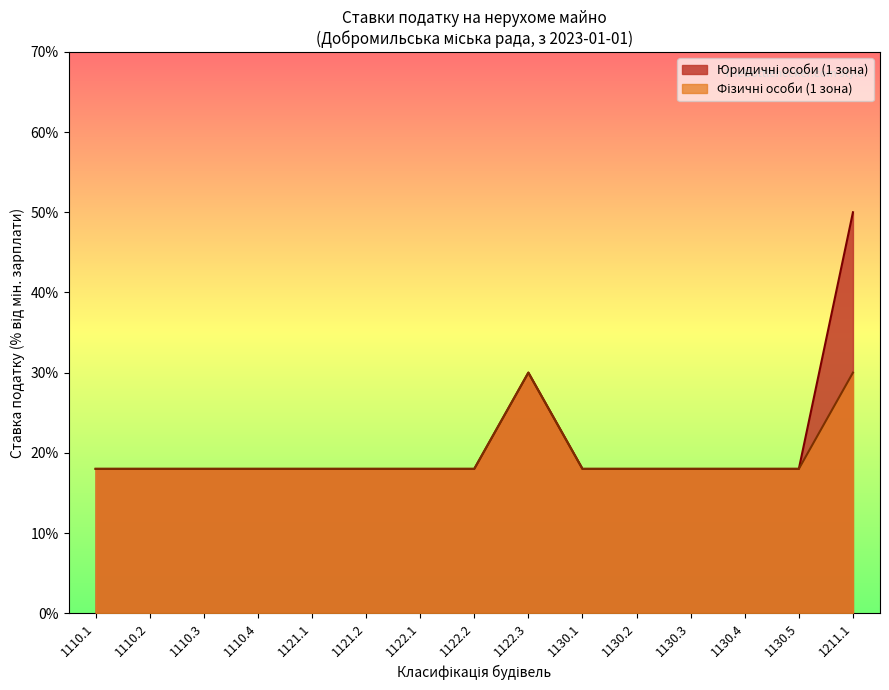

Does the chart display data point markers on the line(s)?

No